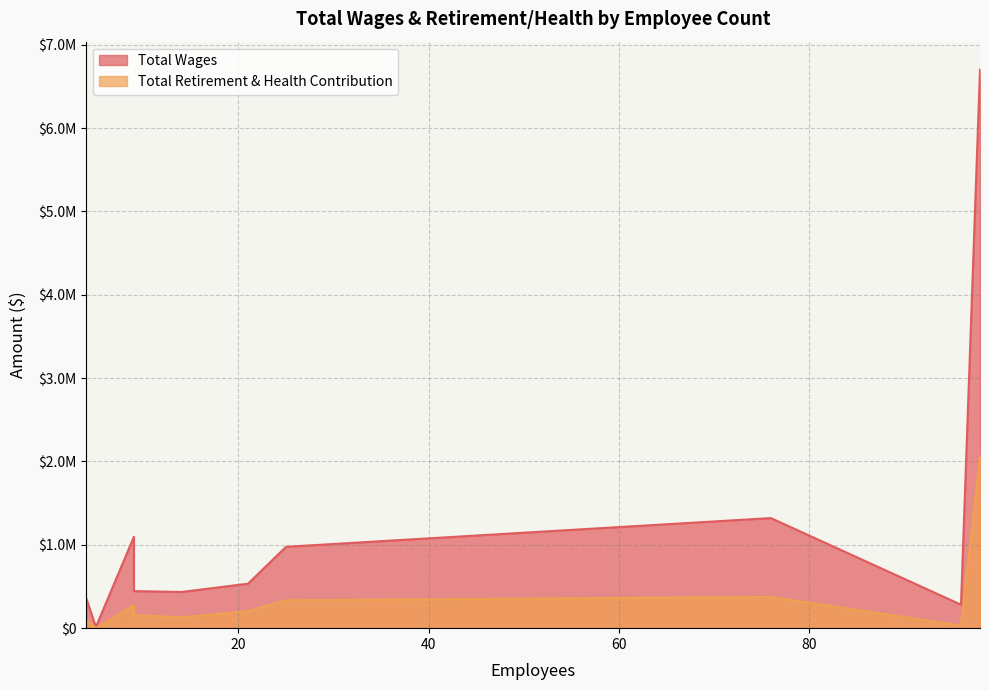

Which series has the widest spread of values?

Total Wages